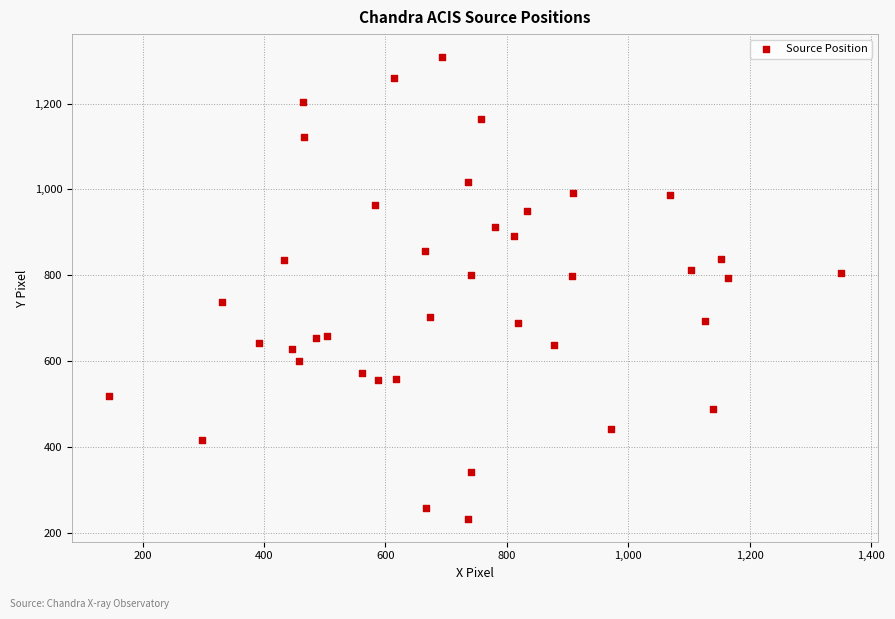

What is the range of X values (max minus min)?

1205.8